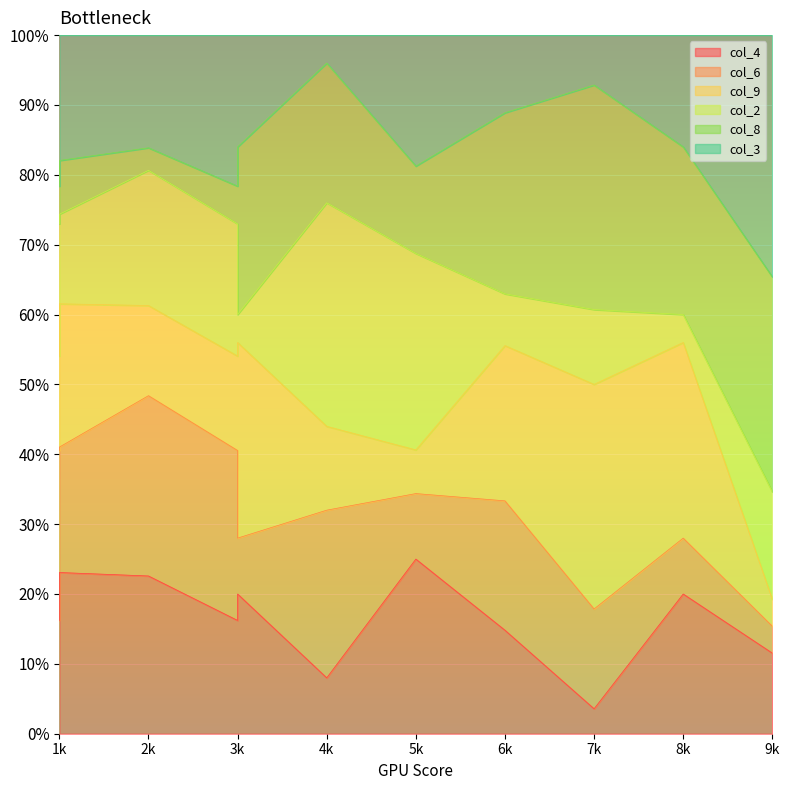

What are all the series names shown in the legend?

col_4, col_6, col_9, col_2, col_8, col_3